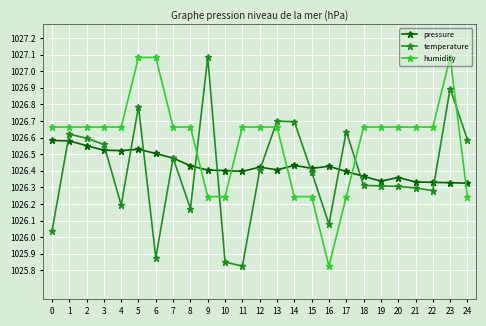

True or false: temperature has more than 2 points higher than both neighbors.

True